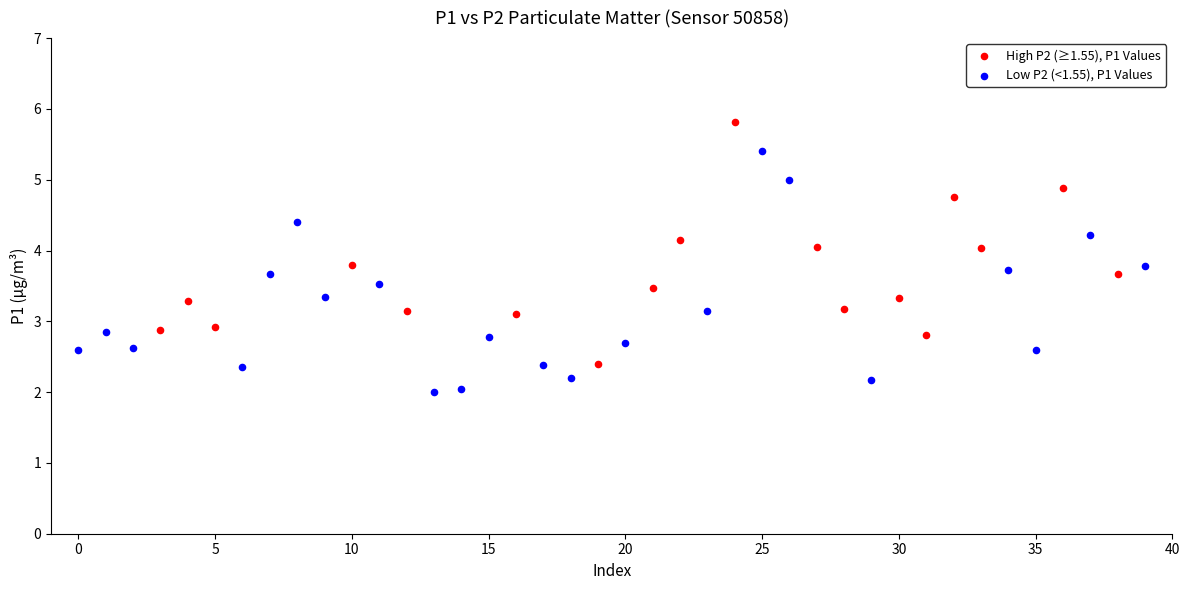

Which series reaches the minimum Y coordinate?

Low P2 (<1.55), P1 Values